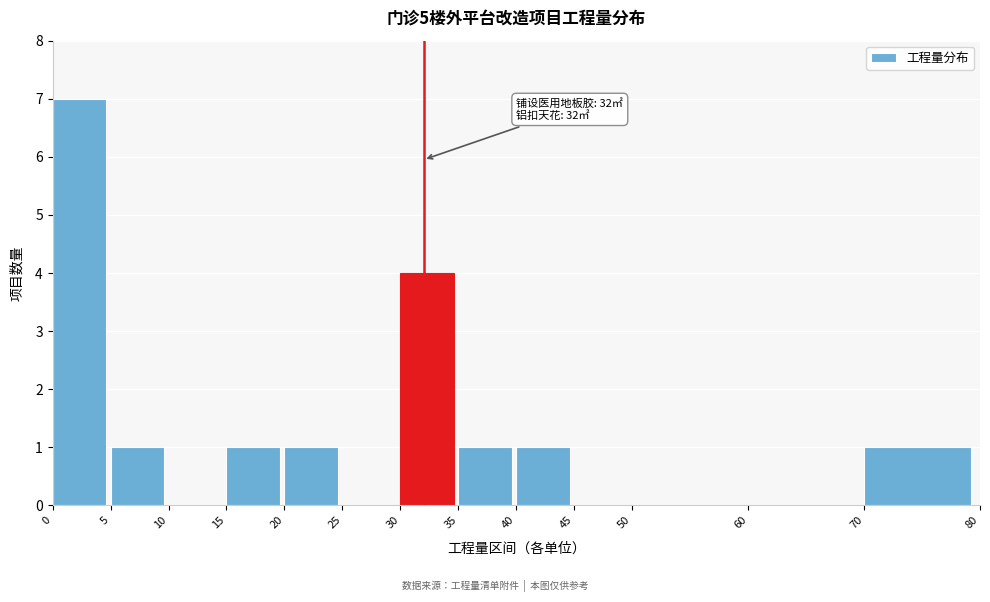

Over which range of the x-axis is the bar tallest?

0 to 5